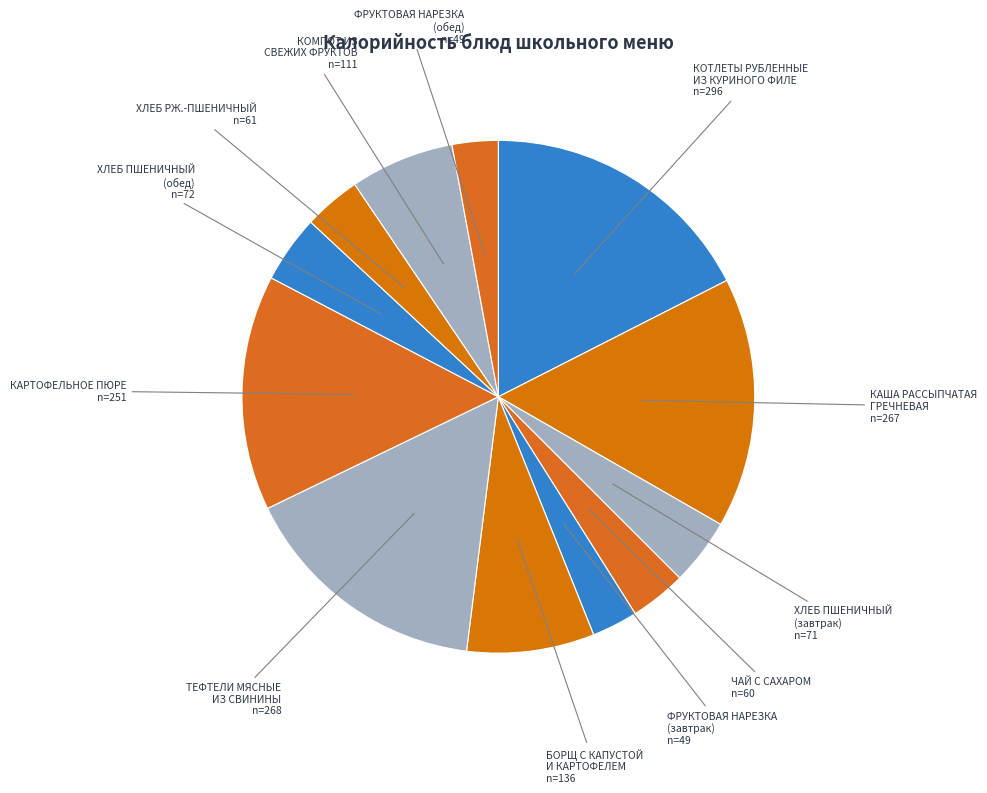

Do КОТЛЕТЫ РУБЛЕННЫЕ ИЗ КУРИНОГО ФИЛЕ and КОМПОТ ИЗ СВЕЖИХ ФРУКТОВ together represent more than half of the pie?

No